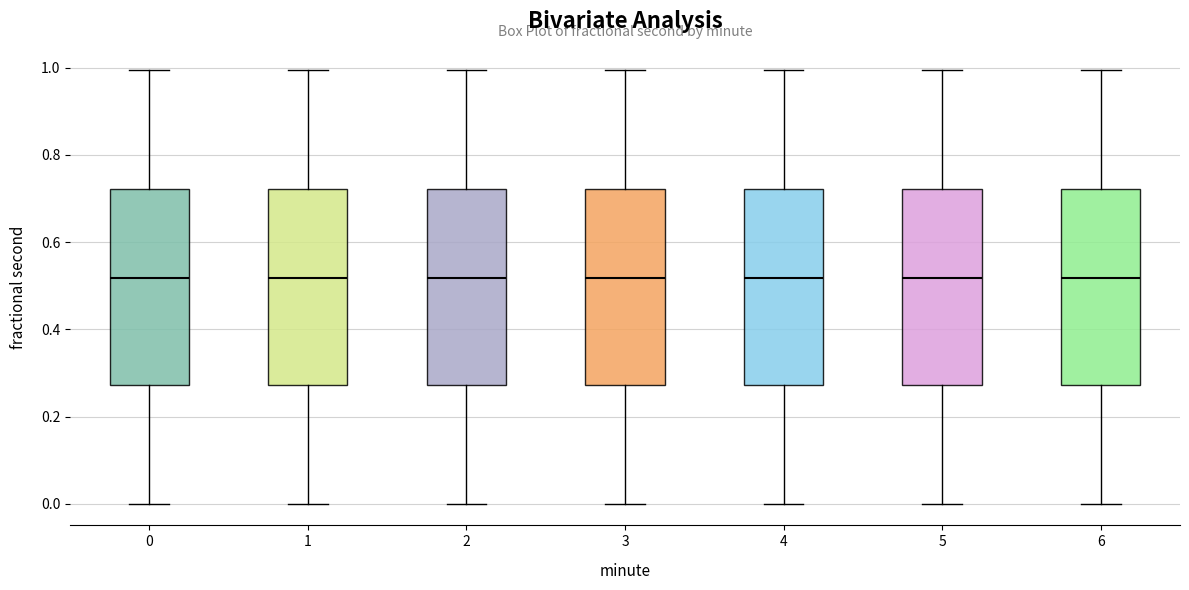

Reading left to right, read every box against the y-axis: the position of its median line, the range the box covers, and the ends of its whiskers. The values are not printed on the chart, so give them approximately, as read against the axis.

0: median 0.52, box 0.28 to 0.72, whiskers 0.00 to 1.00
1: median 0.52, box 0.28 to 0.72, whiskers 0.00 to 1.00
2: median 0.52, box 0.28 to 0.72, whiskers 0.00 to 1.00
3: median 0.52, box 0.28 to 0.72, whiskers 0.00 to 1.00
4: median 0.52, box 0.28 to 0.72, whiskers 0.00 to 1.00
5: median 0.52, box 0.28 to 0.72, whiskers 0.00 to 1.00
6: median 0.52, box 0.28 to 0.72, whiskers 0.00 to 1.00